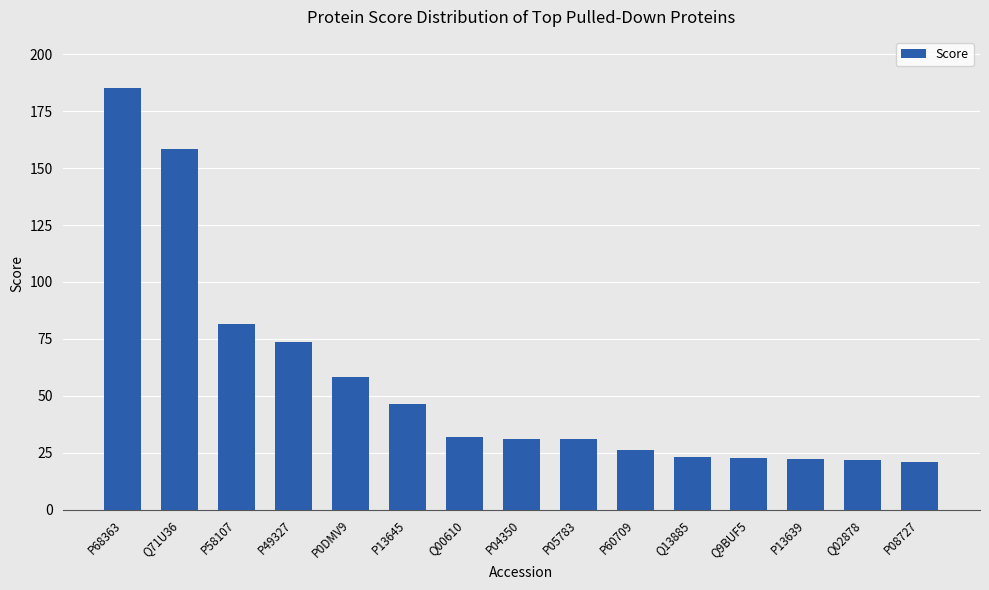

What position from the left is P68363?

1